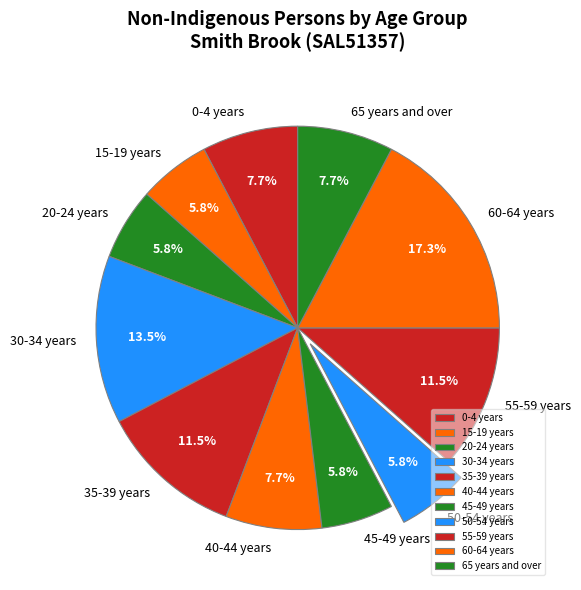

Which slice is the largest?

60-64 years